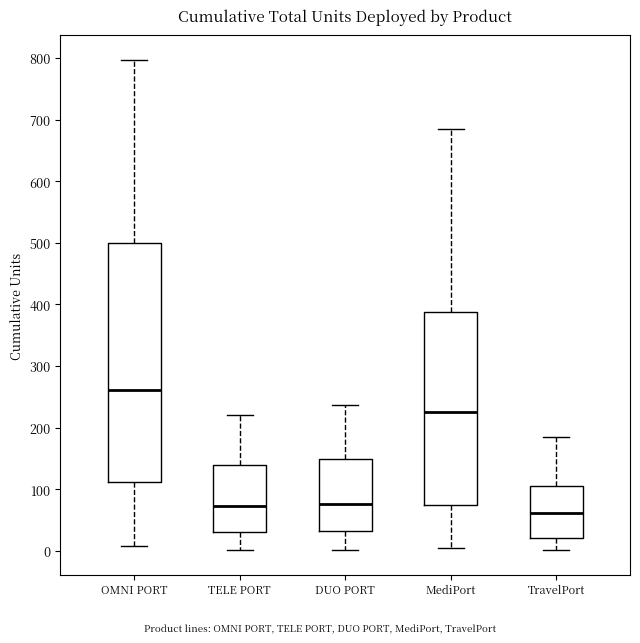

Reading left to right, read every box against the y-axis: the position of its median line, the range the box covers, and the ends of its whiskers. The values are not printed on the chart, so give them approximately, as read against the axis.

OMNI PORT: median 260, box 110 to 500, whiskers 10 to 800
TELE PORT: median 70, box 30 to 140, whiskers 0 to 220
DUO PORT: median 80, box 30 to 150, whiskers 0 to 240
MediPort: median 230, box 70 to 390, whiskers 0 to 680
TravelPort: median 60, box 20 to 100, whiskers 0 to 190